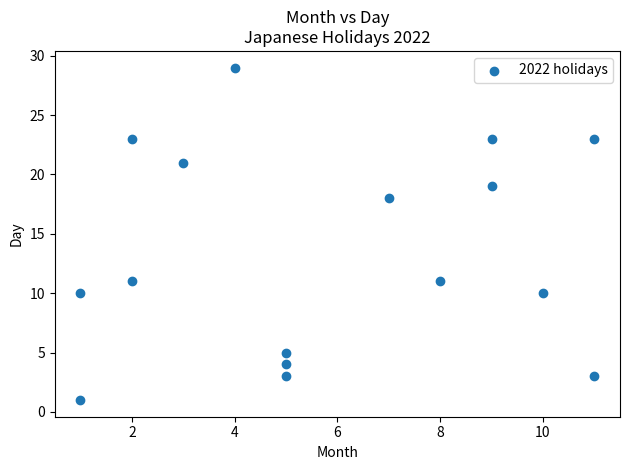

What Y value in the scatter plot is closest to 15?

18